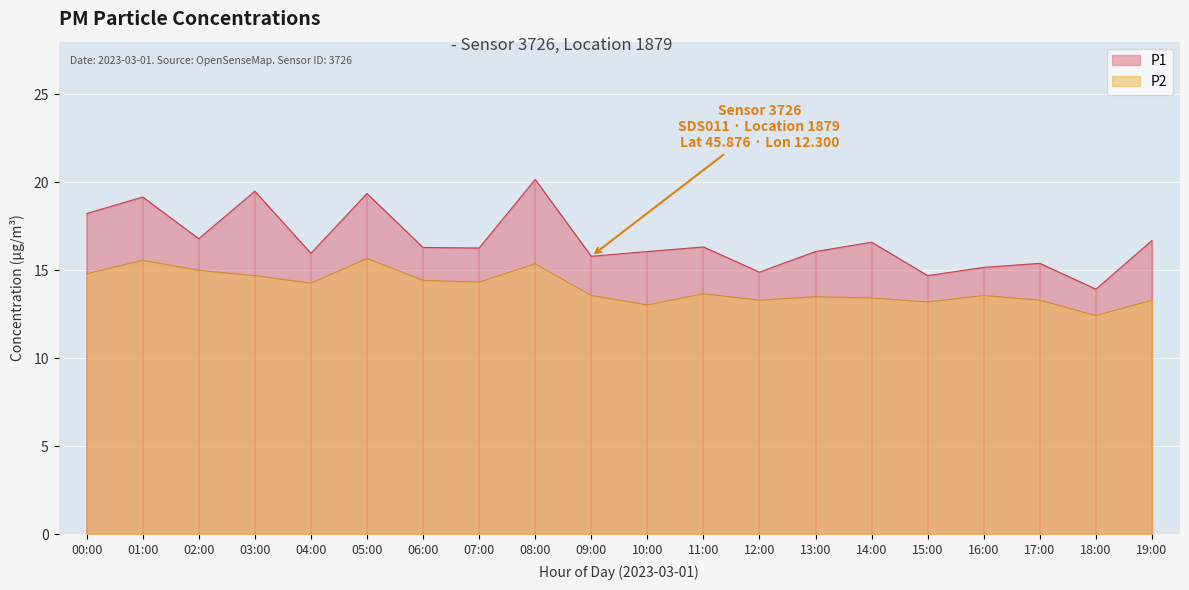

How many distinct data groups are displayed?

2